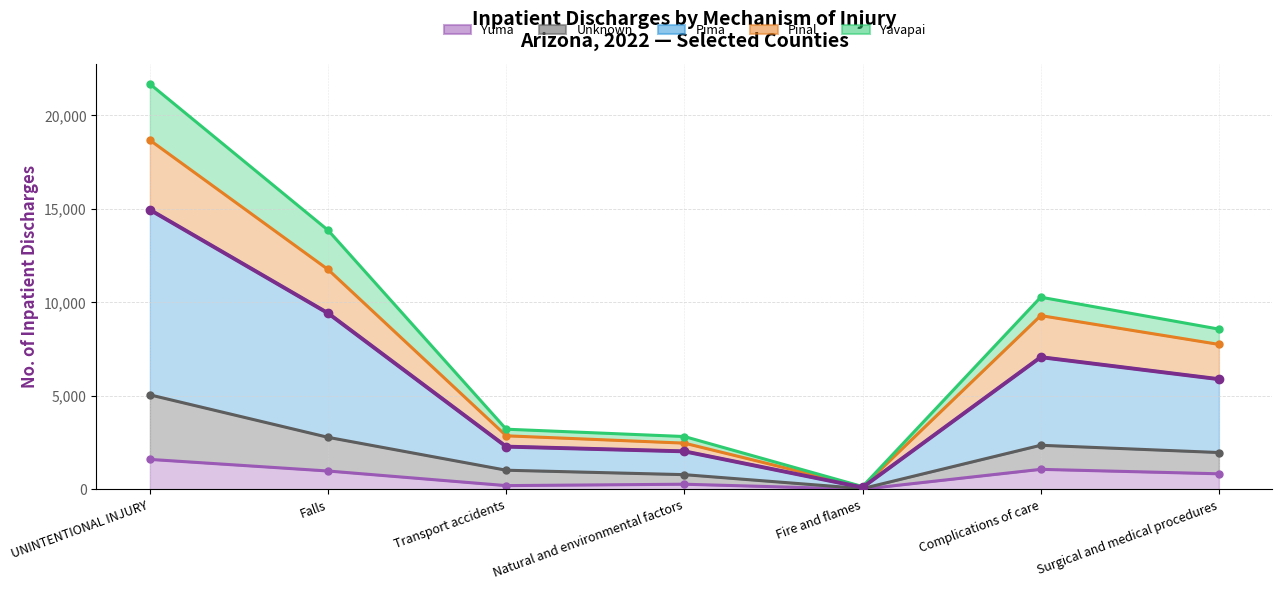

Which series changed the most between Falls and Transport accidents?

Pima